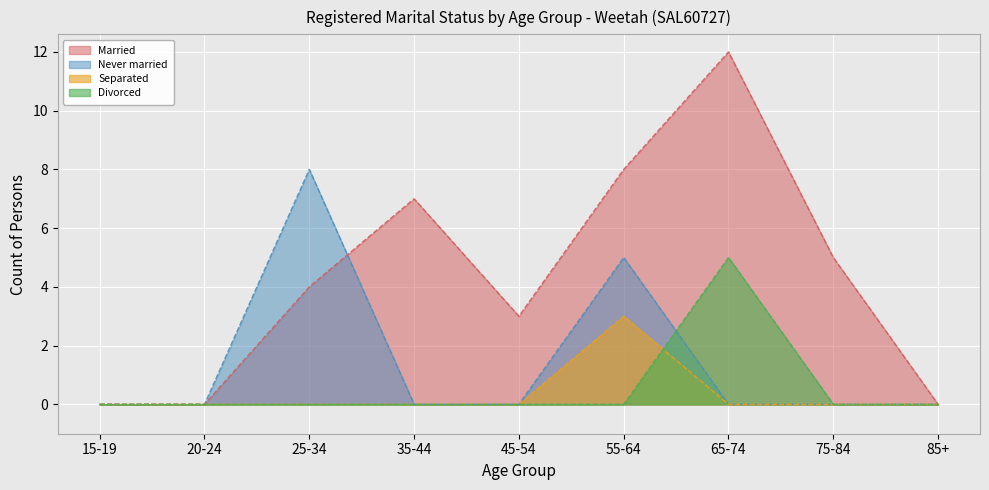

True or false: Divorced and Married cross at least once.

False